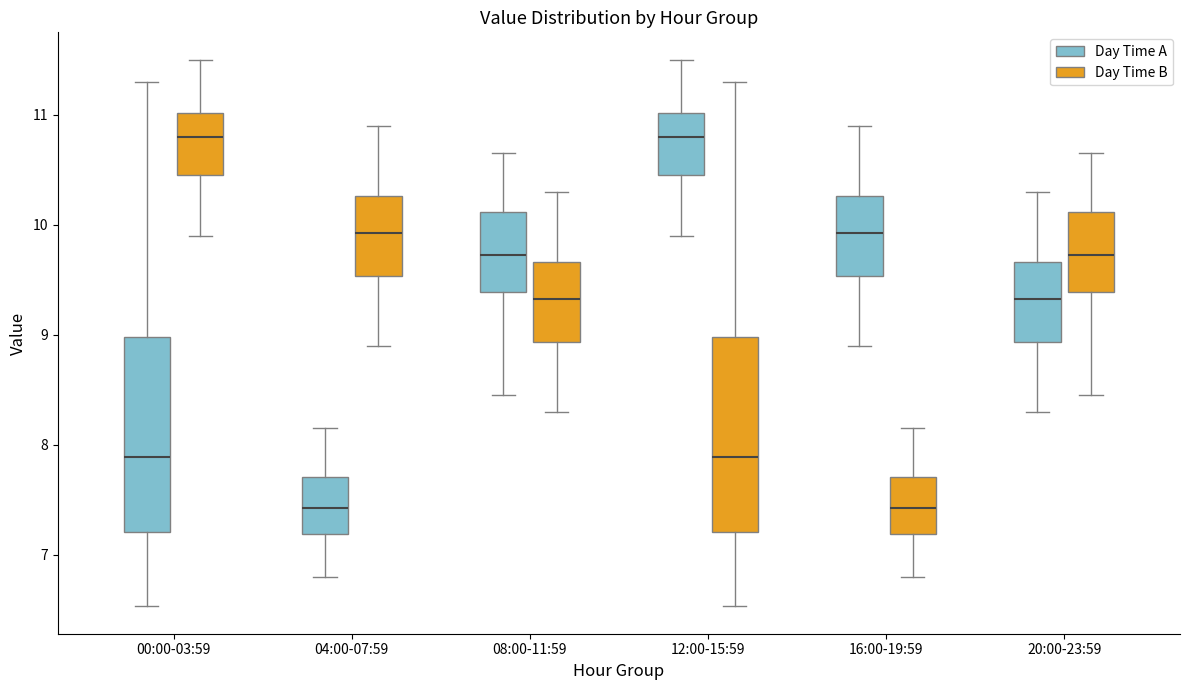

Reading left to right, read every box against the y-axis: the position of its median line, the range the box covers, and the ends of its whiskers. The values are not printed on the chart, so give them approximately, as read against the axis.

00:00-03:59 (Day Time A): median 7.9, box 7.2 to 9.0, whiskers 6.5 to 11.3
00:00-03:59 (Day Time B): median 10.8, box 10.5 to 11.0, whiskers 9.9 to 11.5
04:00-07:59 (Day Time A): median 7.4, box 7.2 to 7.7, whiskers 6.8 to 8.2
04:00-07:59 (Day Time B): median 9.9, box 9.5 to 10.3, whiskers 8.9 to 10.9
08:00-11:59 (Day Time A): median 9.7, box 9.4 to 10.1, whiskers 8.5 to 10.7
08:00-11:59 (Day Time B): median 9.3, box 8.9 to 9.7, whiskers 8.3 to 10.3
12:00-15:59 (Day Time A): median 10.8, box 10.5 to 11.0, whiskers 9.9 to 11.5
12:00-15:59 (Day Time B): median 7.9, box 7.2 to 9.0, whiskers 6.5 to 11.3
16:00-19:59 (Day Time A): median 9.9, box 9.5 to 10.3, whiskers 8.9 to 10.9
16:00-19:59 (Day Time B): median 7.4, box 7.2 to 7.7, whiskers 6.8 to 8.2
20:00-23:59 (Day Time A): median 9.3, box 8.9 to 9.7, whiskers 8.3 to 10.3
20:00-23:59 (Day Time B): median 9.7, box 9.4 to 10.1, whiskers 8.5 to 10.7